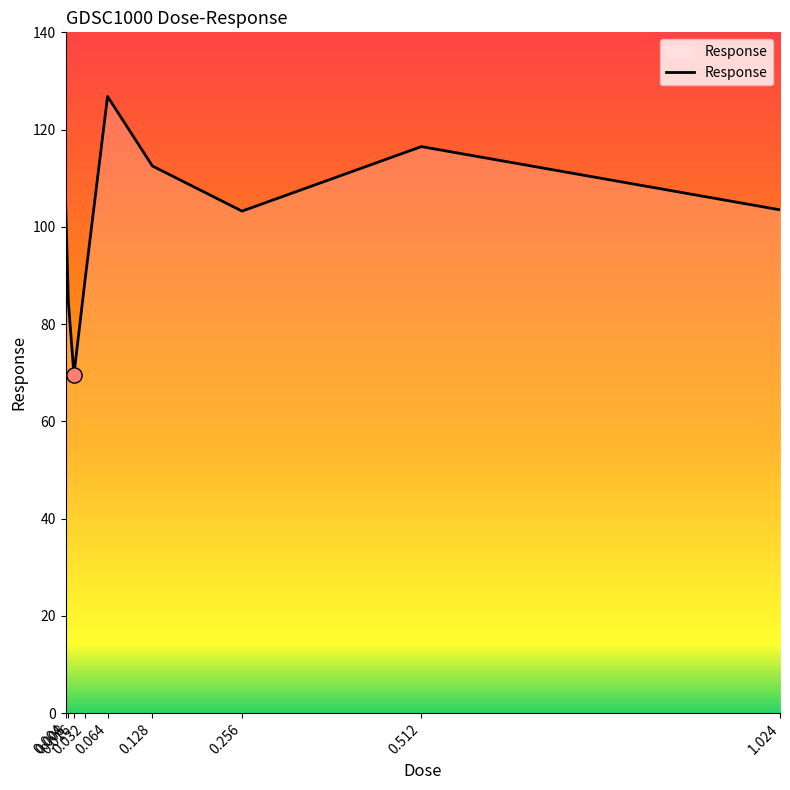

What is the ratio of the value at 0.512 to the value at 0.064?

0.9